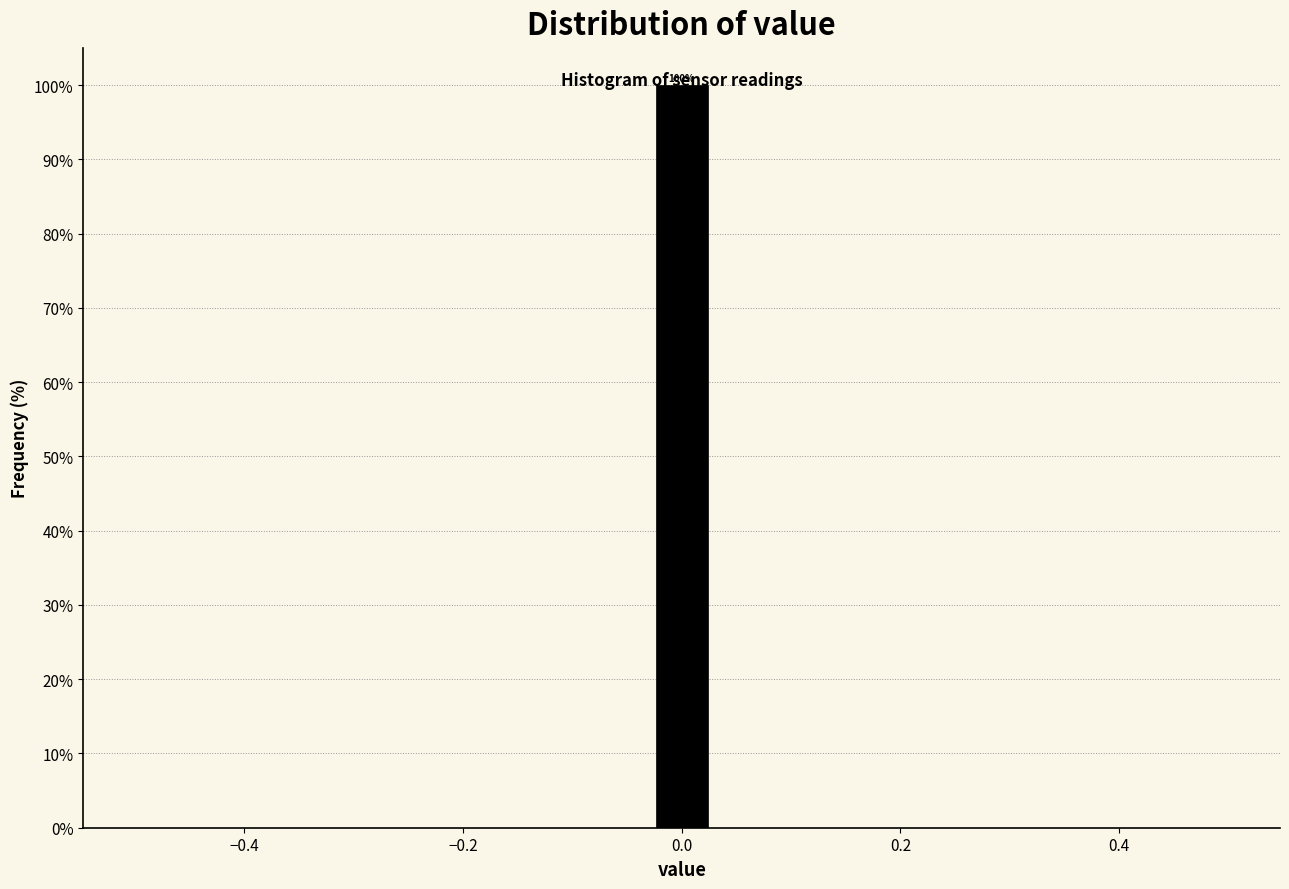

Read against the x-axis, roughly where is the centre of the tallest bar?

0.00